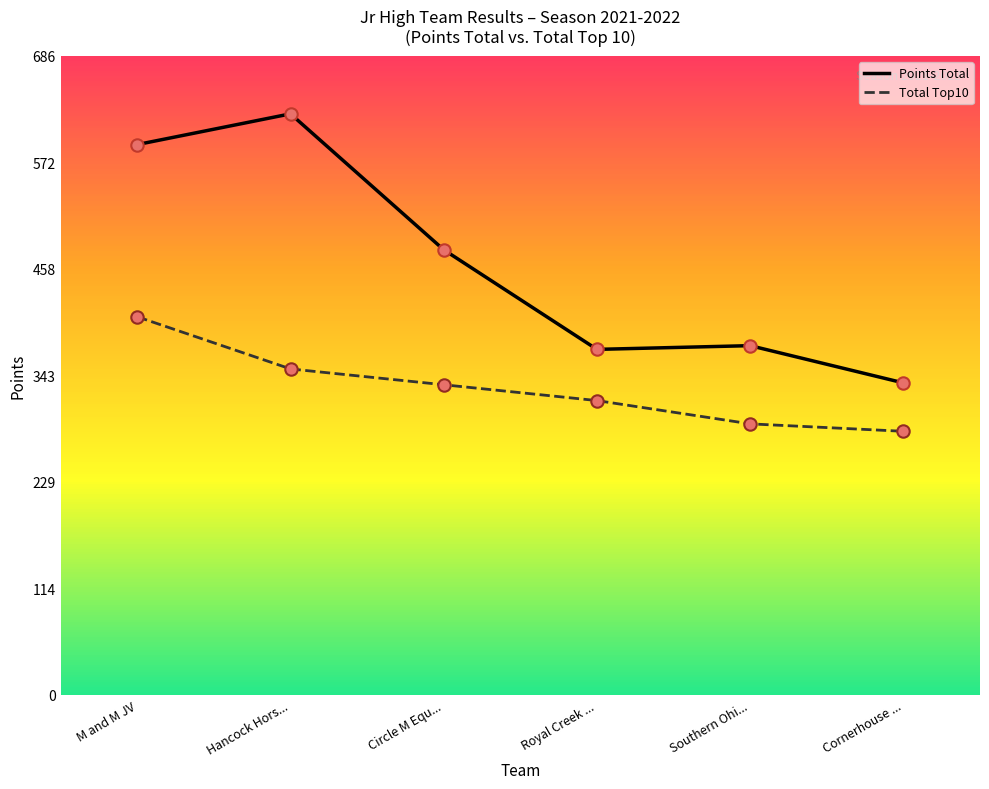

What are all the series names shown in the legend?

Points Total, Total Top10